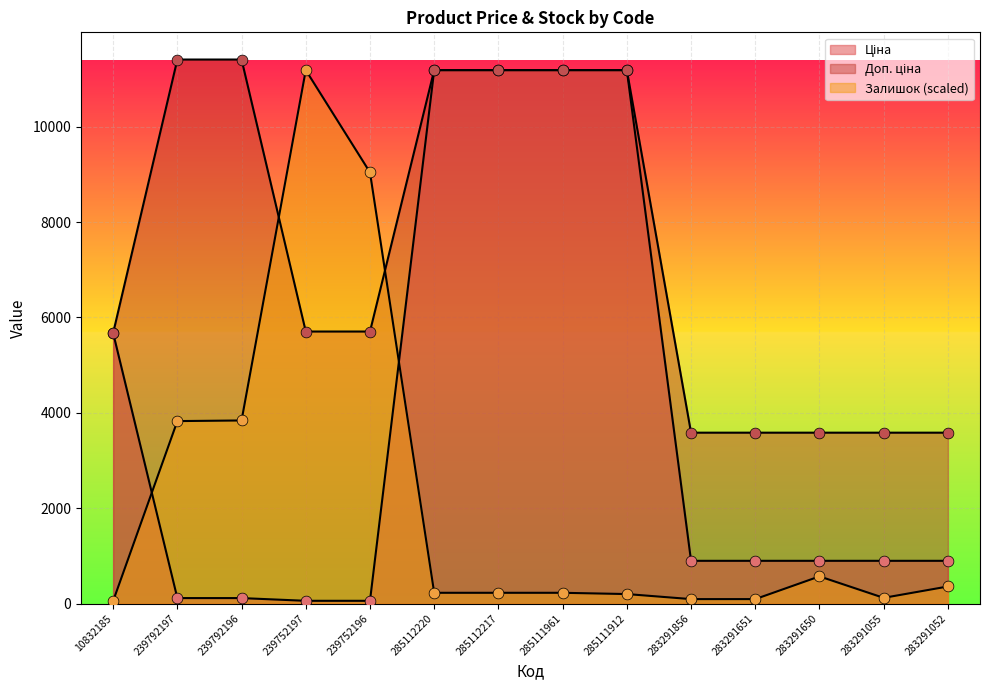

Which series has the largest total across all categories?

Доп. ціна